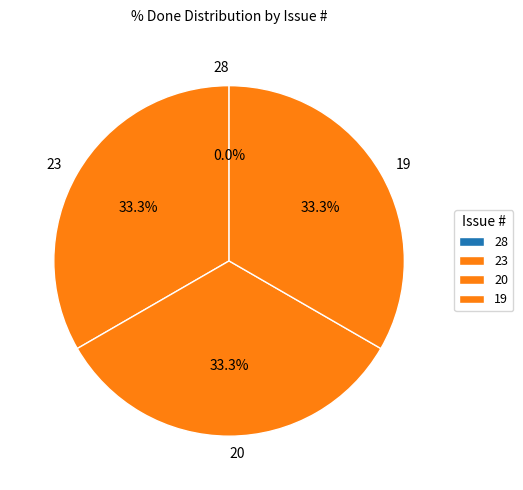

Is there any slice that represents more than half of the pie?

No